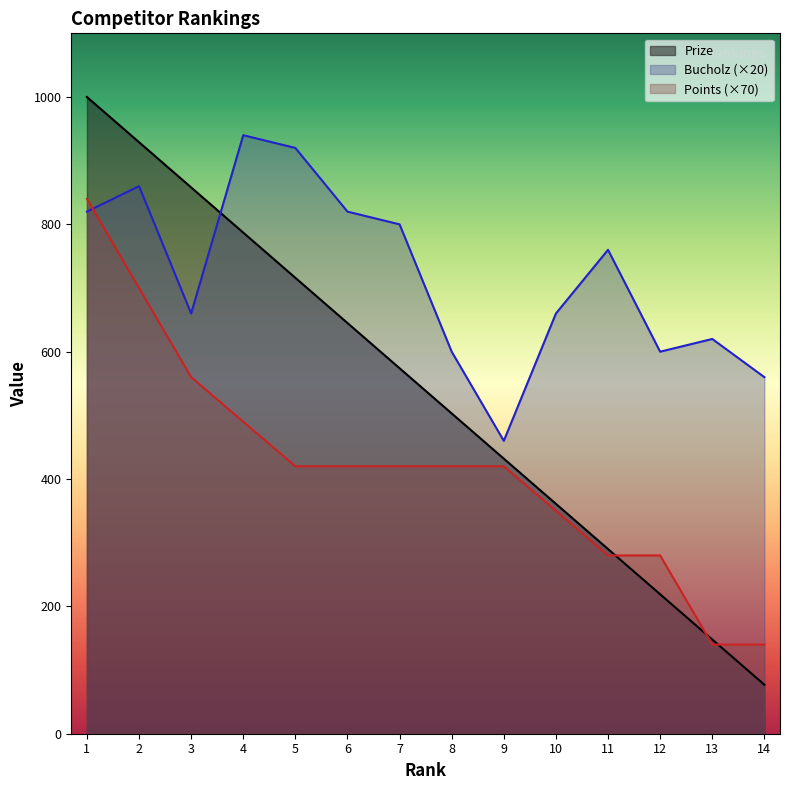

Between 14 and 13, which is larger?

13